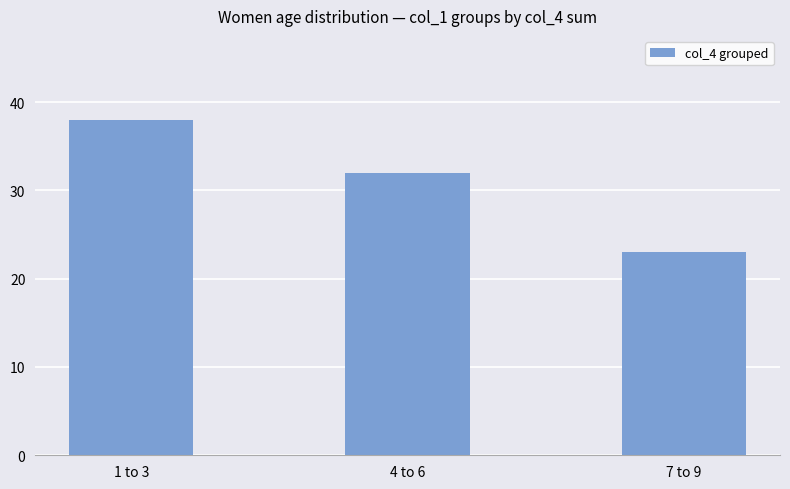

What is the maximum value shown in the chart?

38